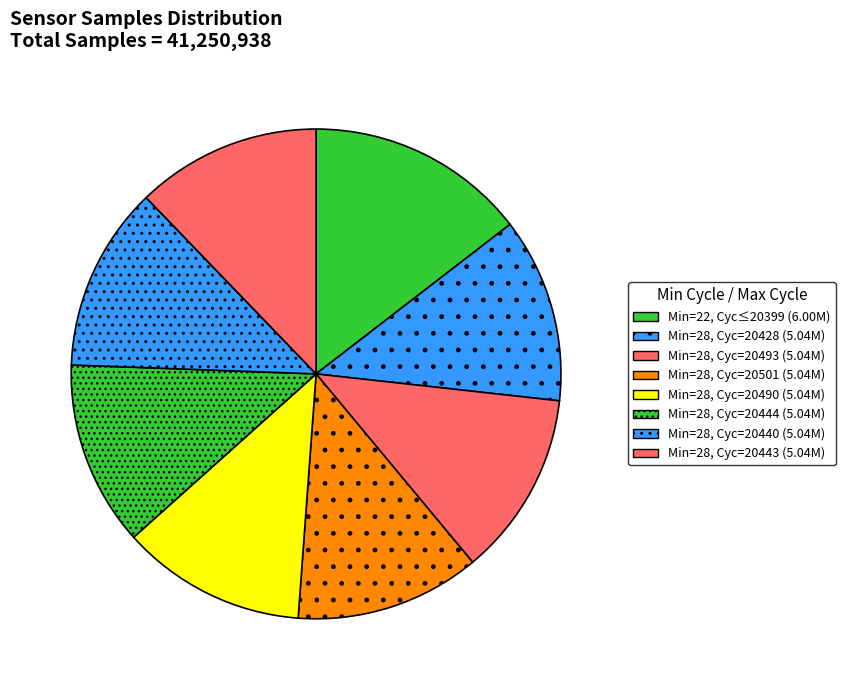

How many segments does this pie chart have?

8